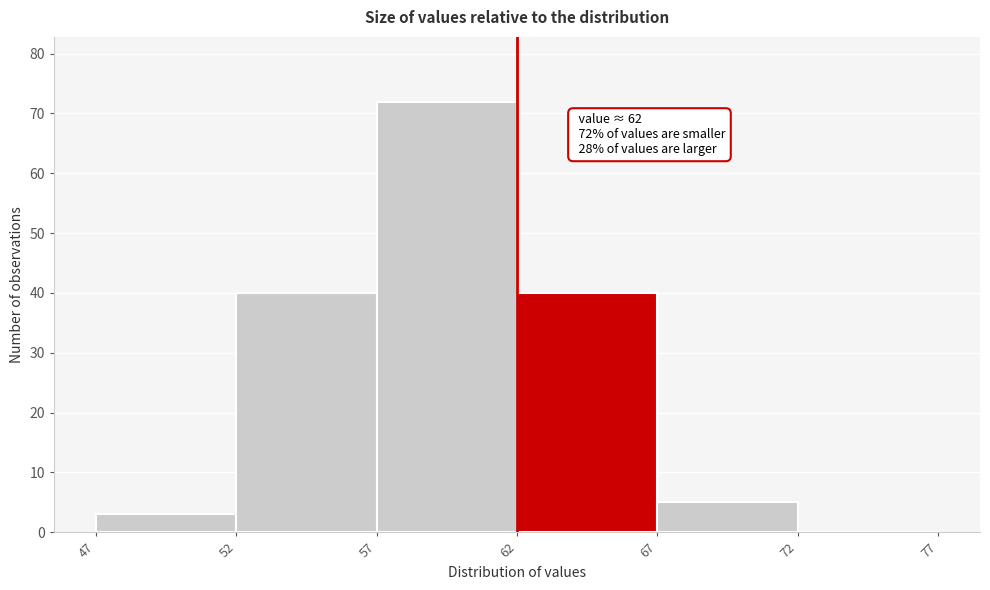

Over which range of the x-axis is the bar tallest?

57 to 62